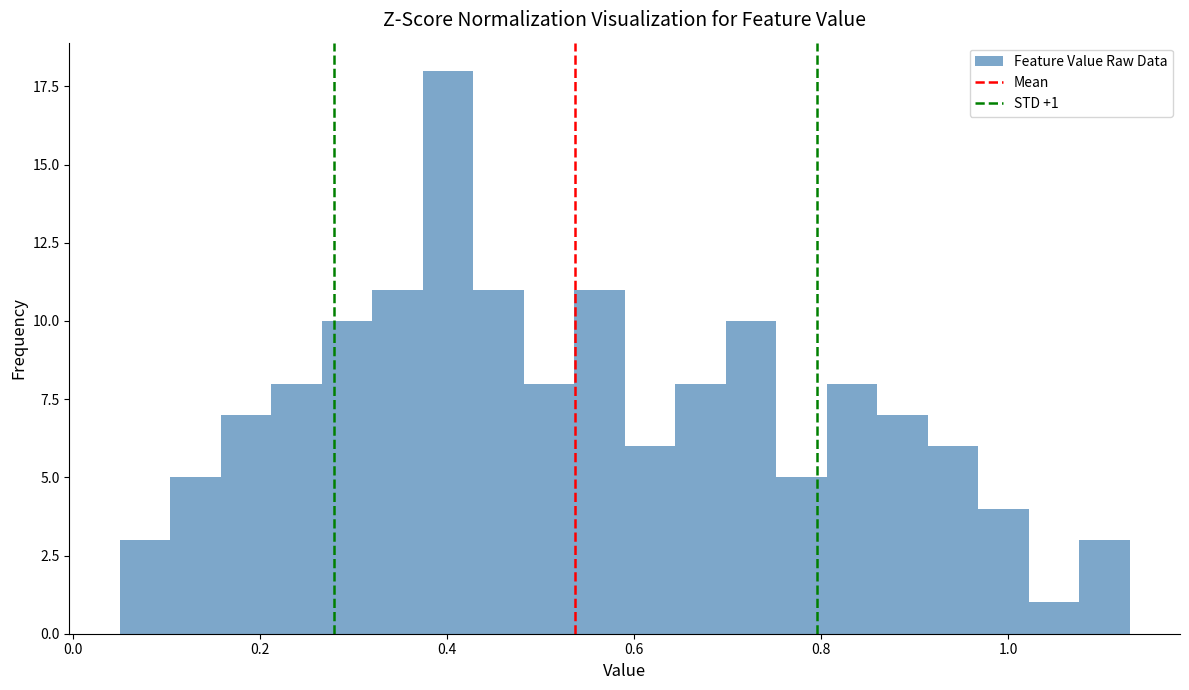

Read against the x-axis, roughly where is the centre of the tallest bar?

0.40